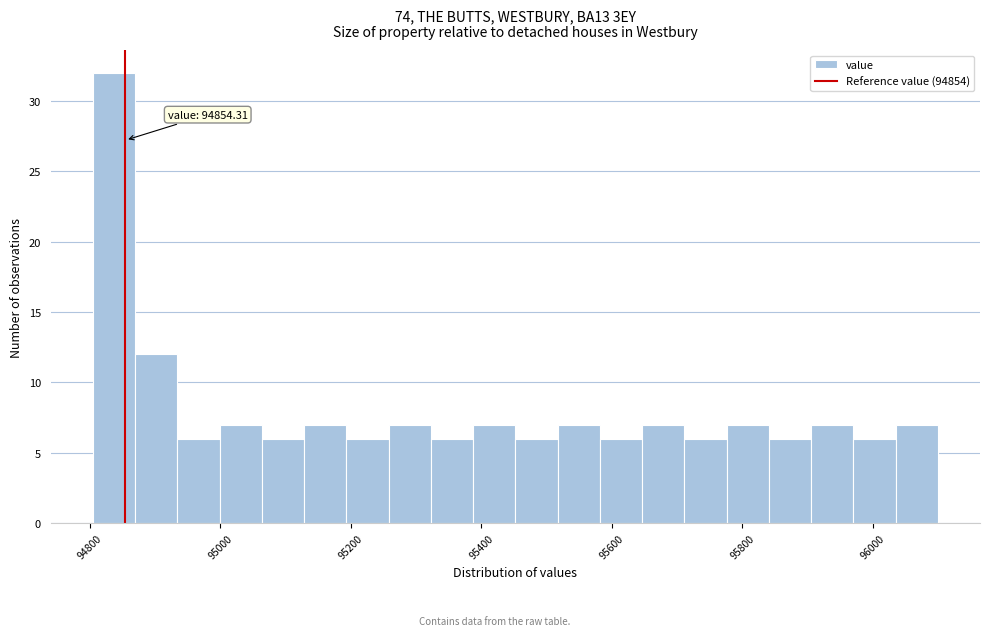

Around what value on the x-axis is the tallest bar? Give the approximate position of its centre, as read against the axis.

94840